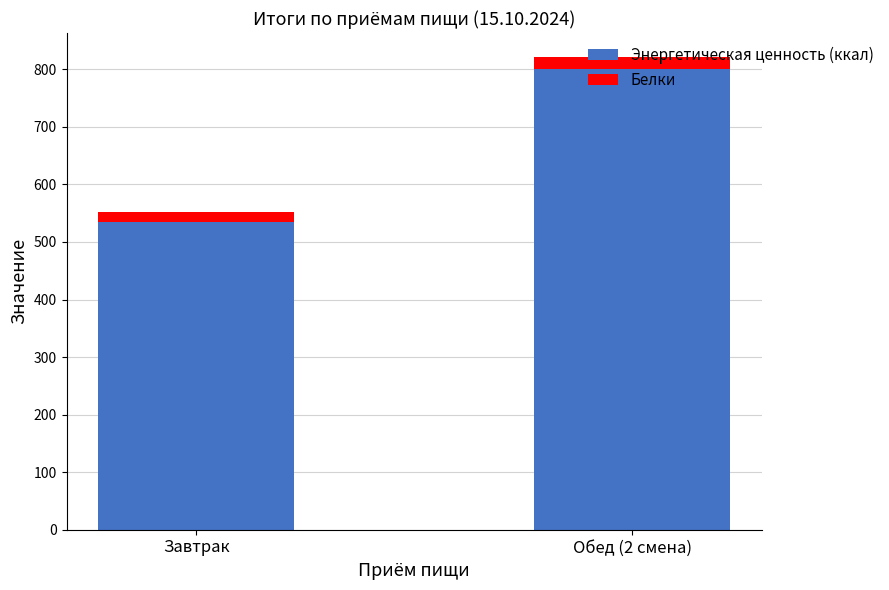

The value of Энергетическая ценность (ккал) at Обед (2 смена) is 800.4. True or false?

True